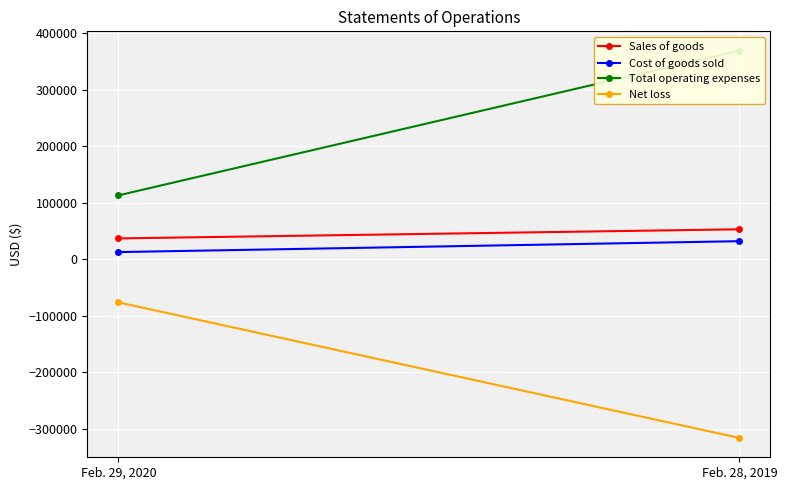

Reading right to left, list all the values displayed in this chart.

Sales of goods: Feb. 28, 2019=53143	Feb. 29, 2020=36997
Cost of goods sold: Feb. 28, 2019=32092	Feb. 29, 2020=12794
Total operating expenses: Feb. 28, 2019=369242	Feb. 29, 2020=113145
Net loss: Feb. 28, 2019=-316099	Feb. 29, 2020=-76148